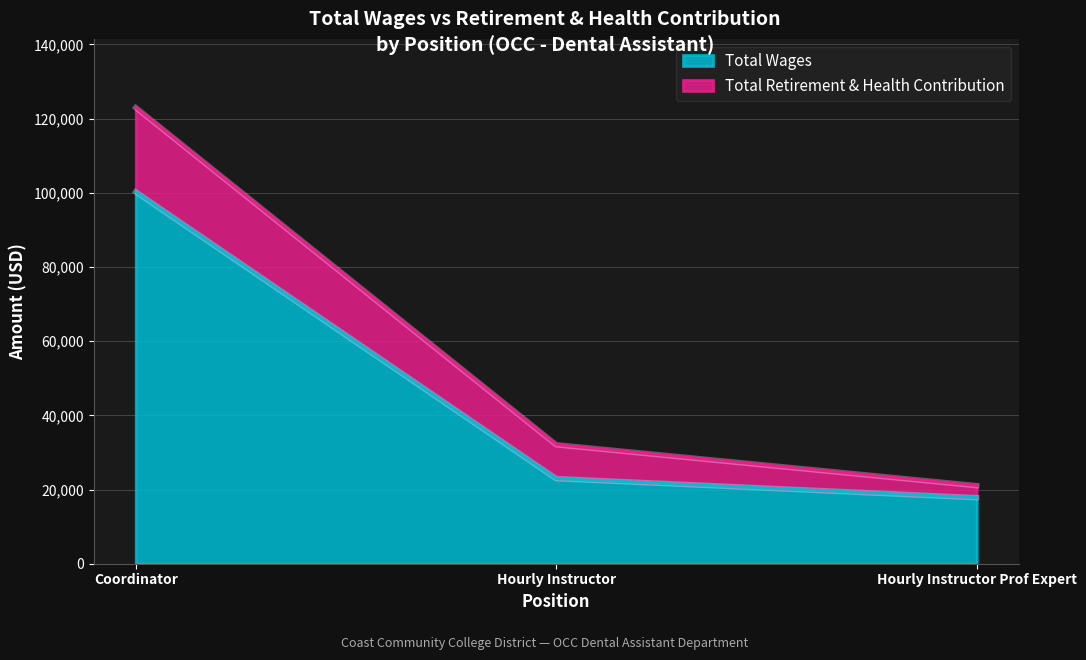

How many data points in Total Retirement & Health Contribution are above 32060?

1